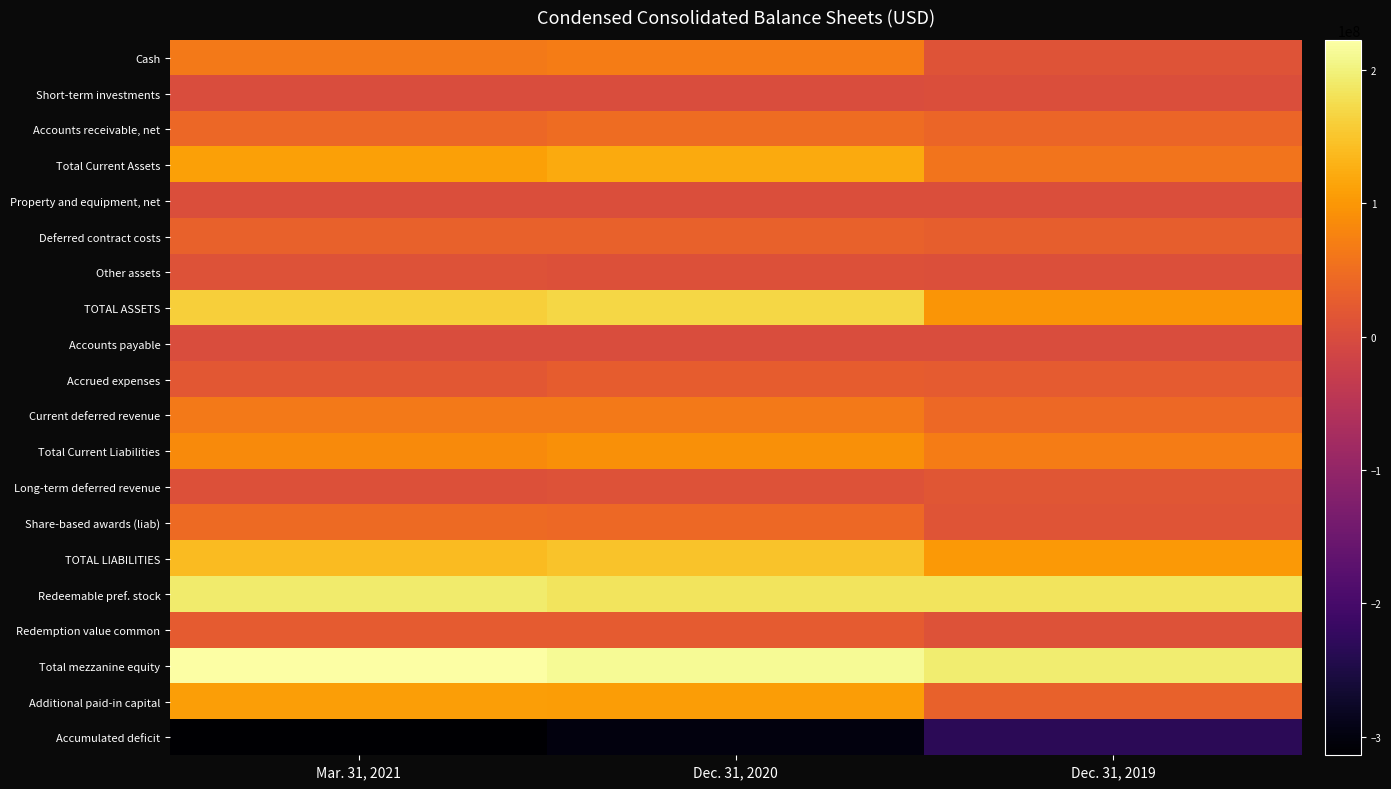

Which has a higher value, Mar. 31, 2021 or Dec. 31, 2020?

Dec. 31, 2020